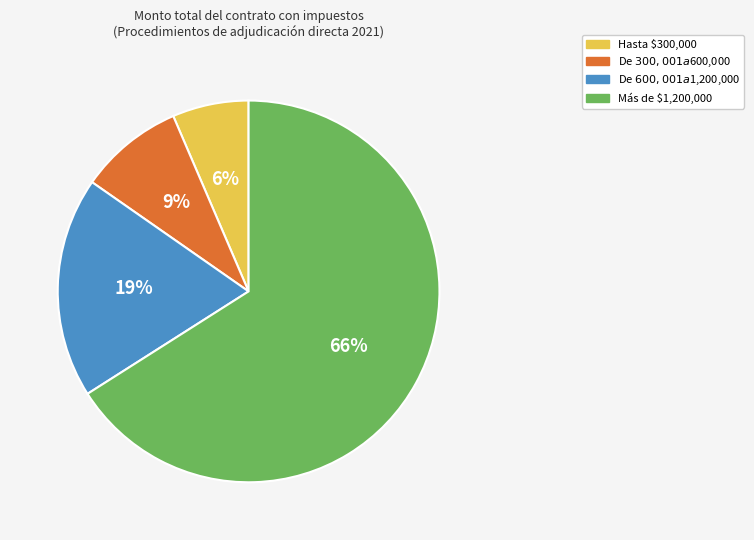

To the nearest percent, what is the difference between the largest and smallest slice percentages?

60%